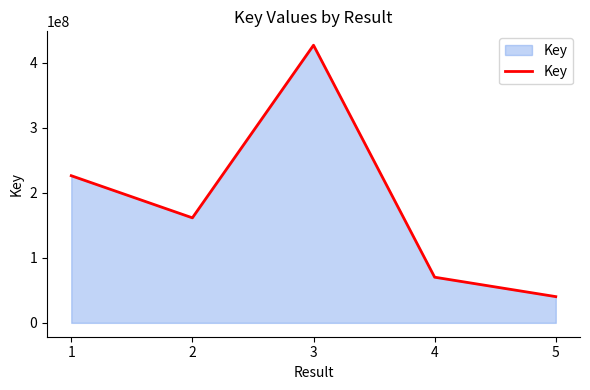

Reading left to right, transcribe all the data shown in this chart.

1=226382733	2=161574362	3=427180891	4=70225205	5=40341148